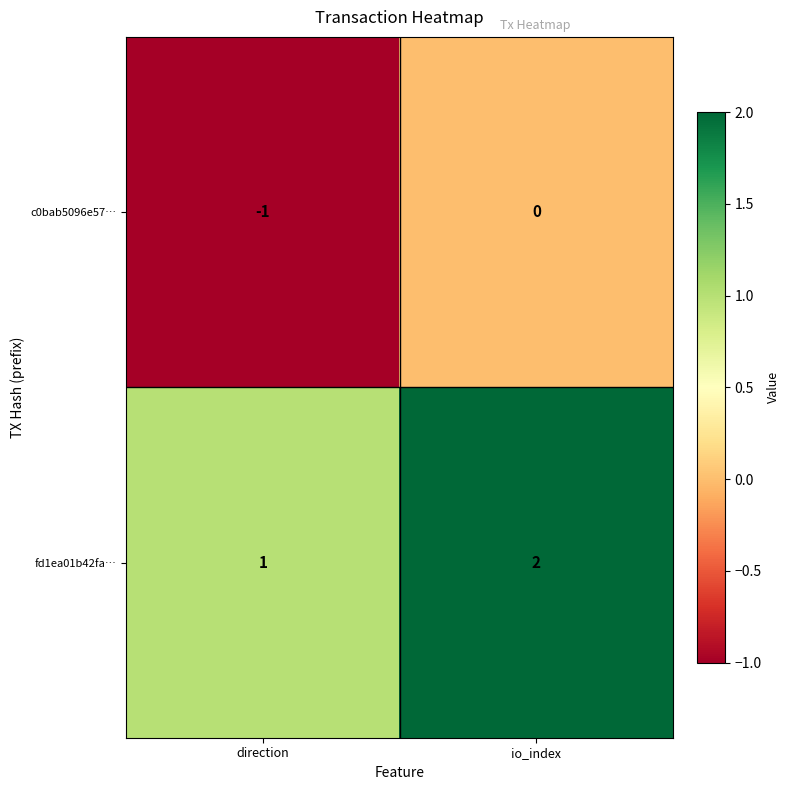

How many distinct data groups are displayed?

2